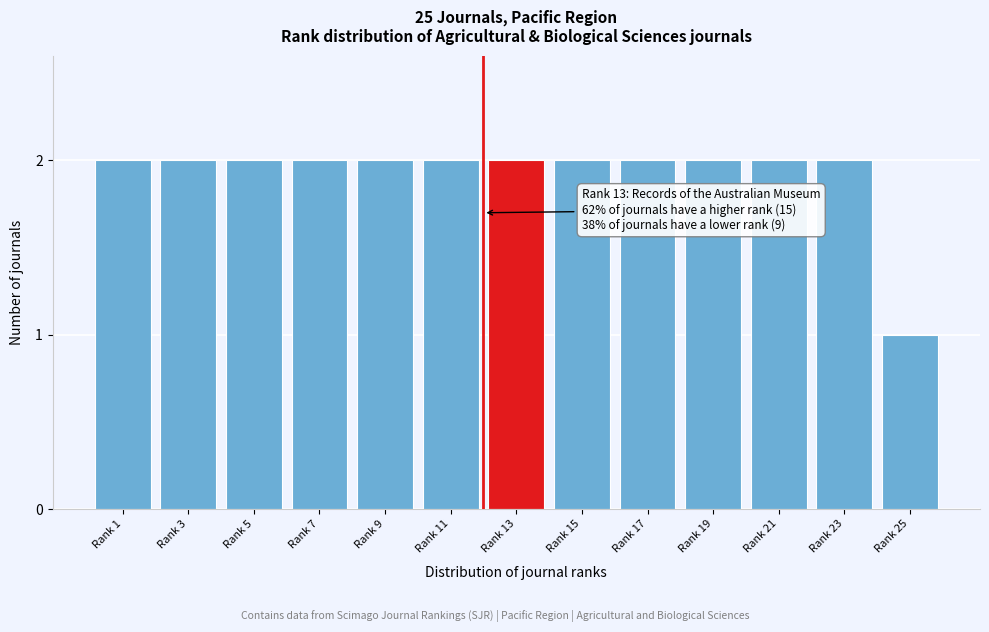

Reading left to right, extract all data points from this chart.

2	2	2	2	2	2	2	2	2	2	2	2	1